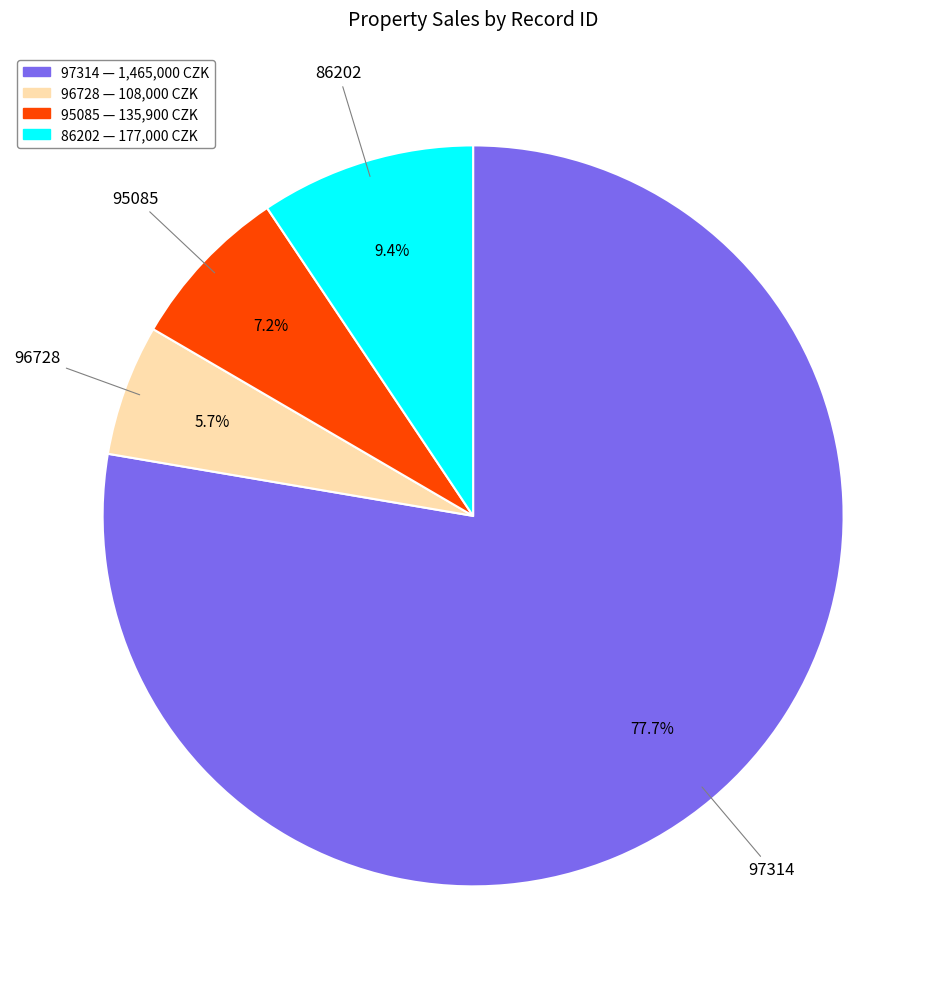

Is 97314 the majority of the pie?

Yes